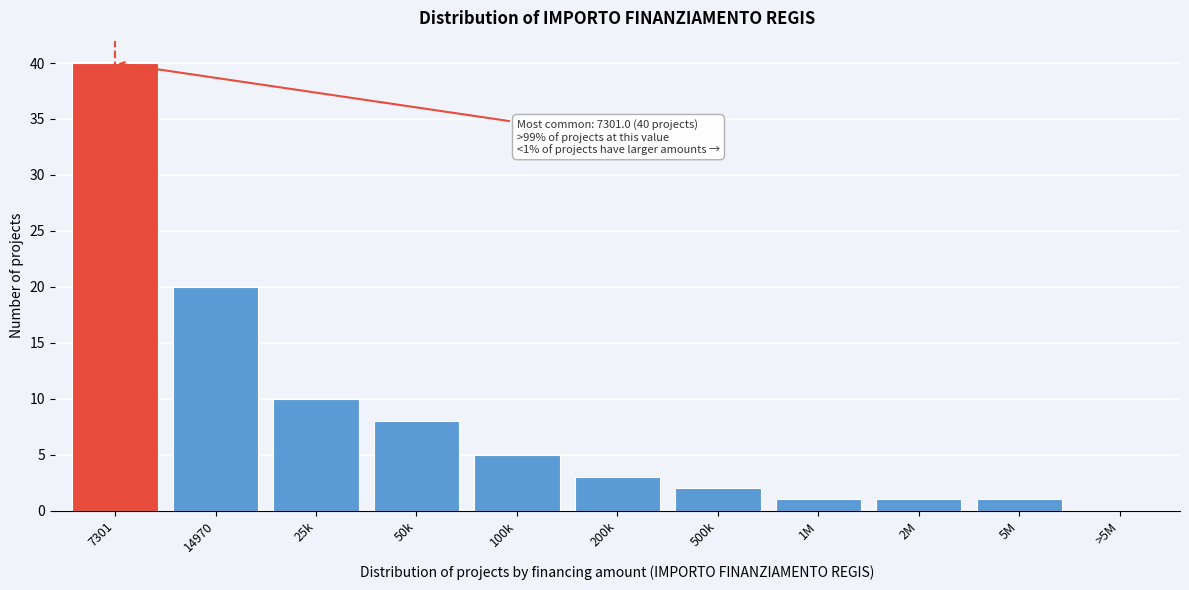

Reading left to right, extract all data points from this chart.

7301=40	14970=20	25k=10	50k=8	100k=5	200k=3	500k=2	1M=1	2M=1	5M=1	>5M=0